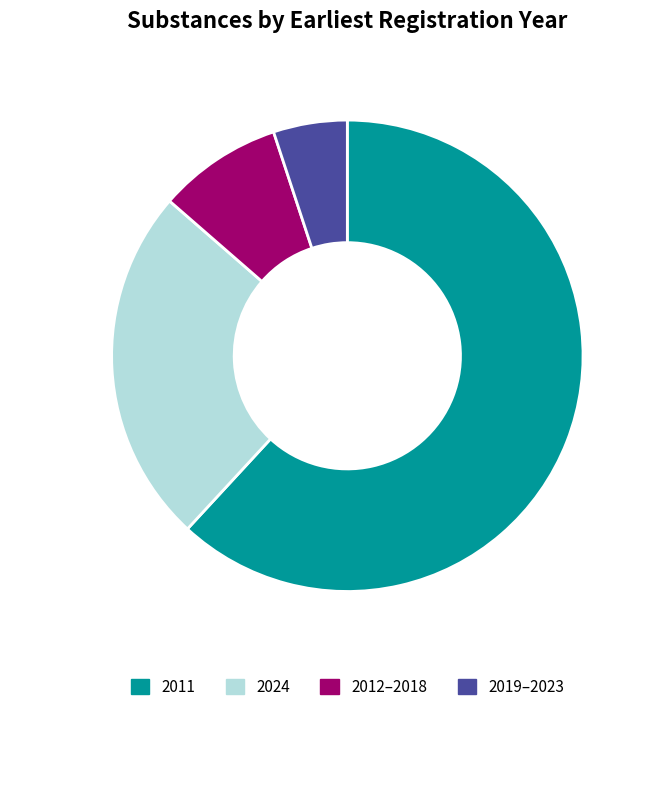

Rank the categories by value from lowest to highest.

2019–2023, 2012–2018, 2024, 2011